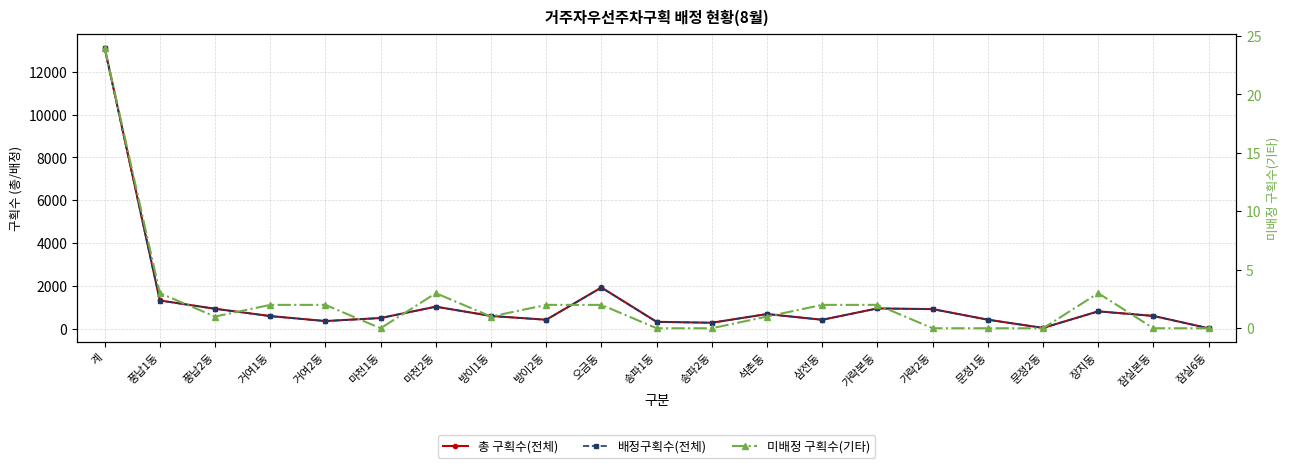

Where is the first local maximum for 배정구획수(전체)?

마천2동